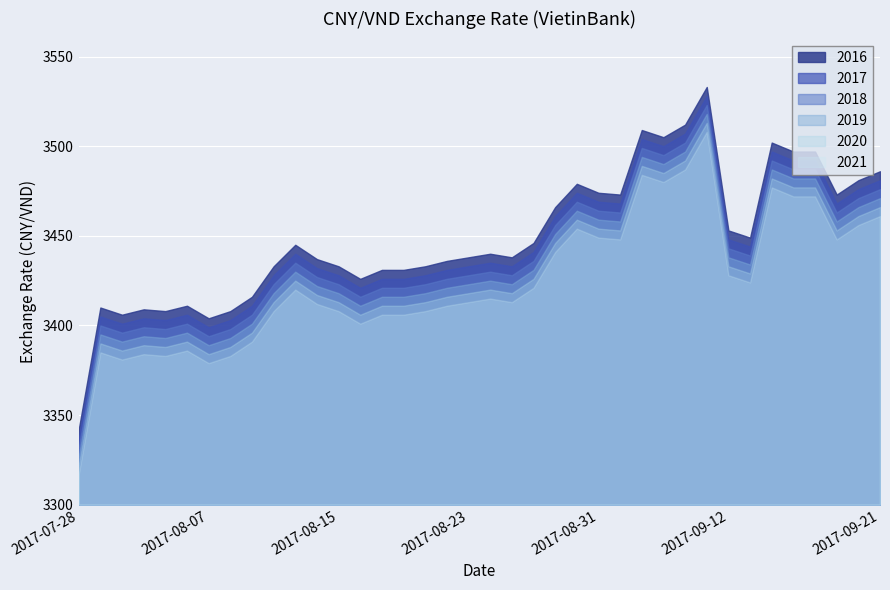

How many values are below 3440?

19